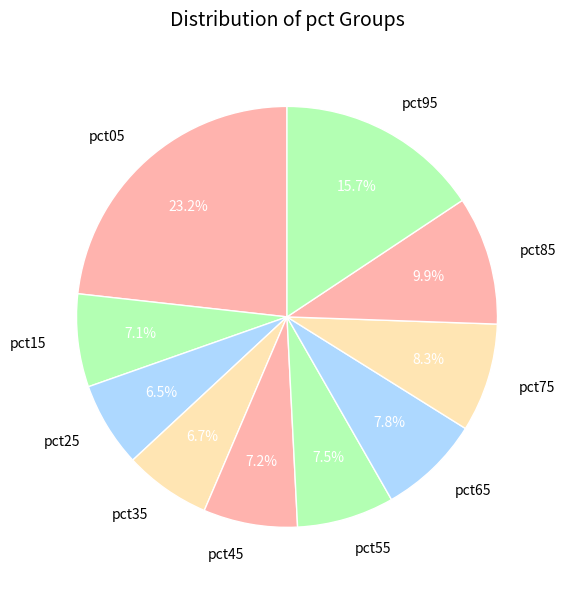

Which slice is the largest?

pct05